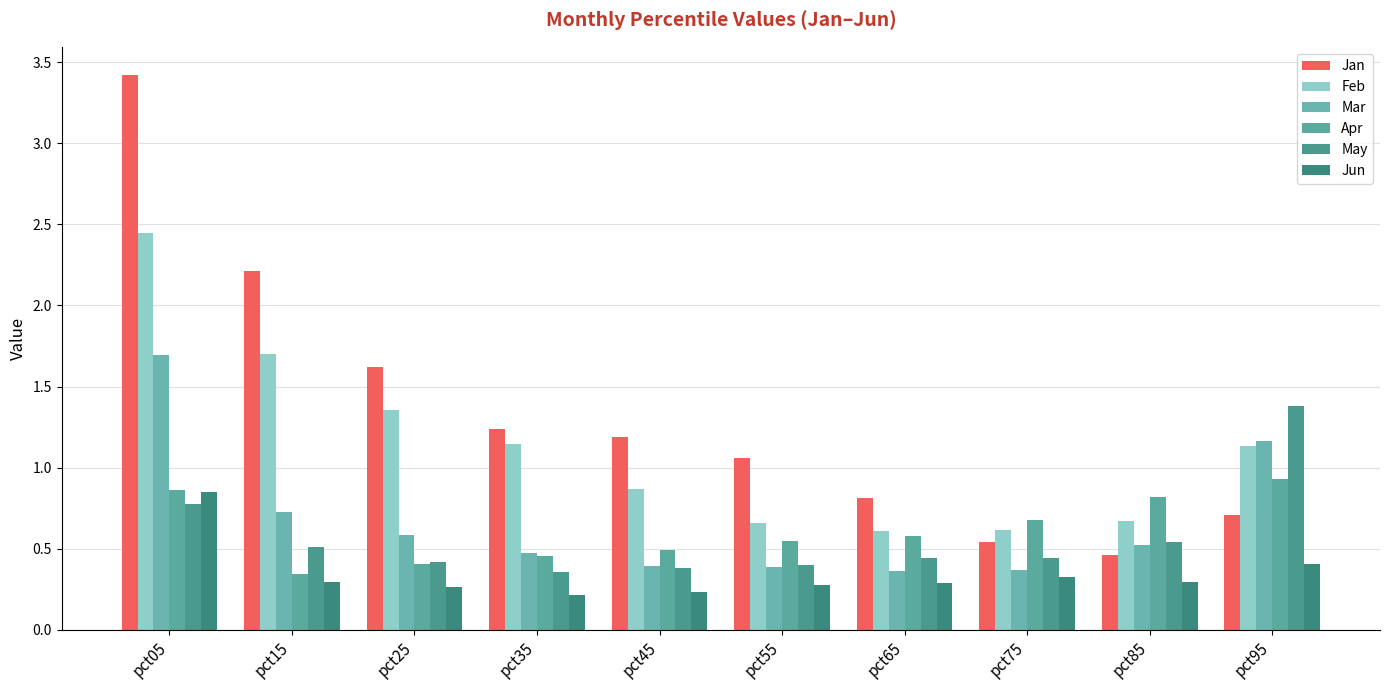

At how many categories does at least one series exceed 0?

10